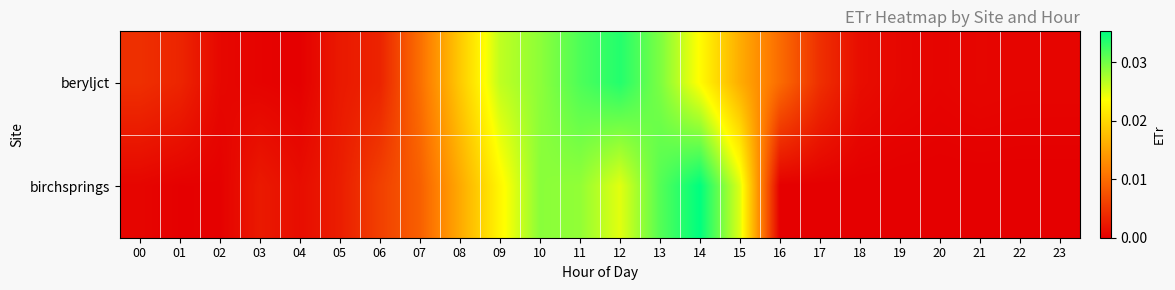

At which category is the sum across all series the highest?

13